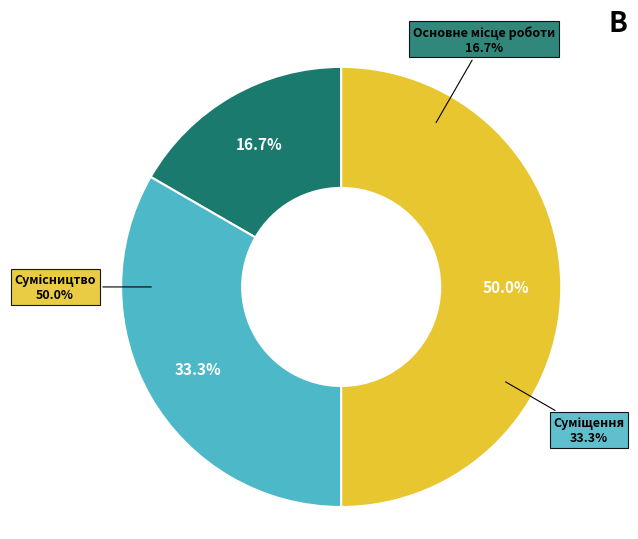

How many slices are in this pie chart?

3